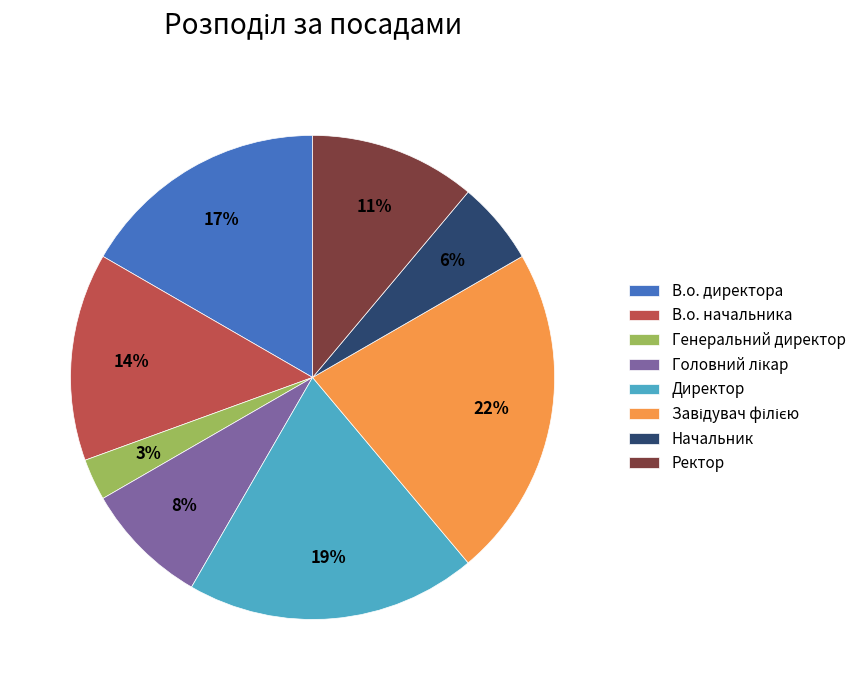

Which has a higher value, Ректор or Начальник?

Ректор